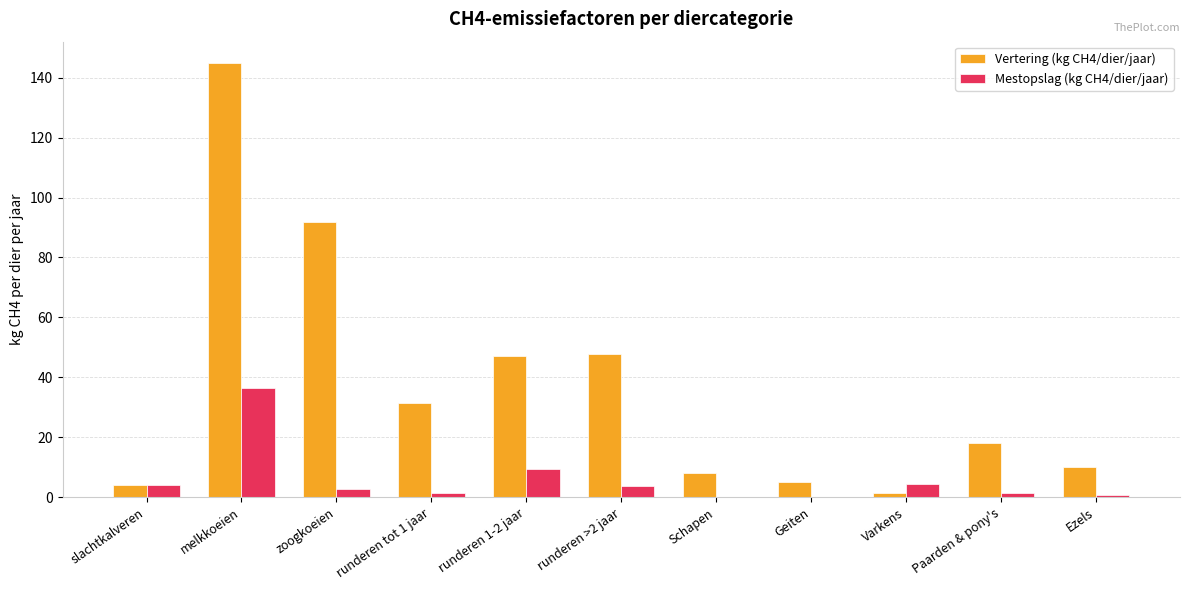

What value does the Mestopslag (kg CH4/dier/jaar) series have at zoogkoeien?

2.6